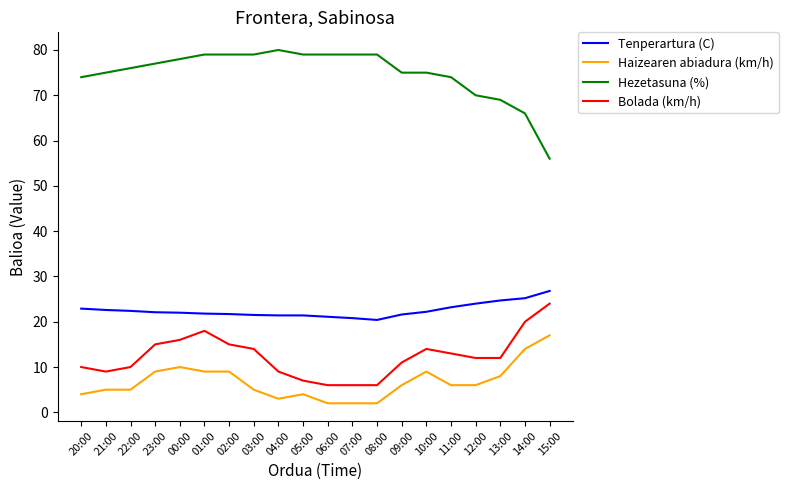

True or false: Tenperartura (C) and Bolada (km/h) intersect in this chart.

False